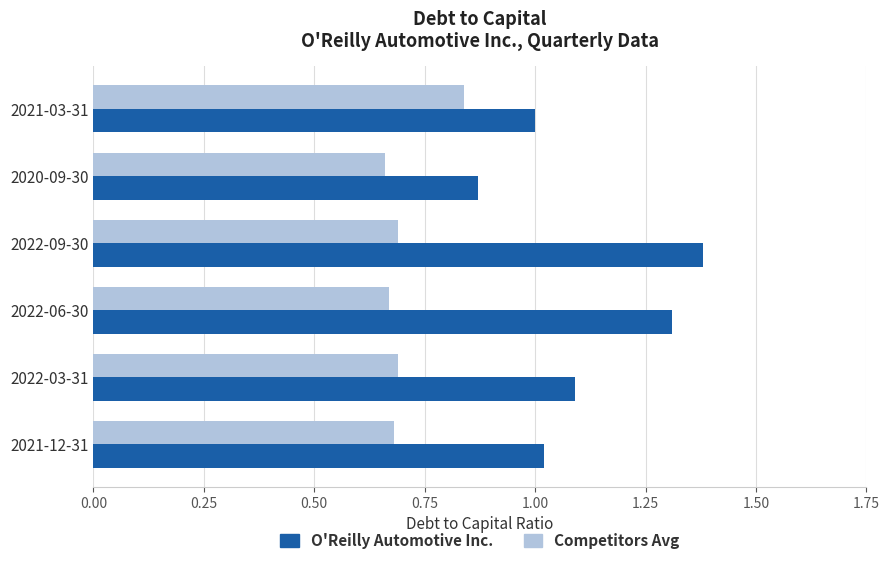

What is the difference between the maximum and minimum values in the O'Reilly Automotive Inc. series?

0.5